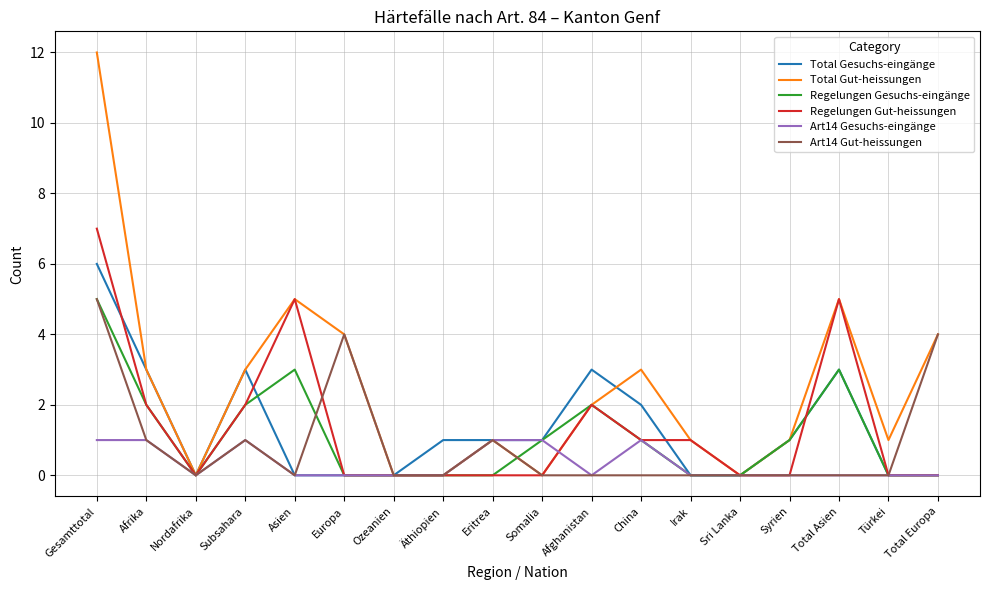

The Regelungen Gut-heissungen series shows 9 at Gesamttotal. True or false?

False